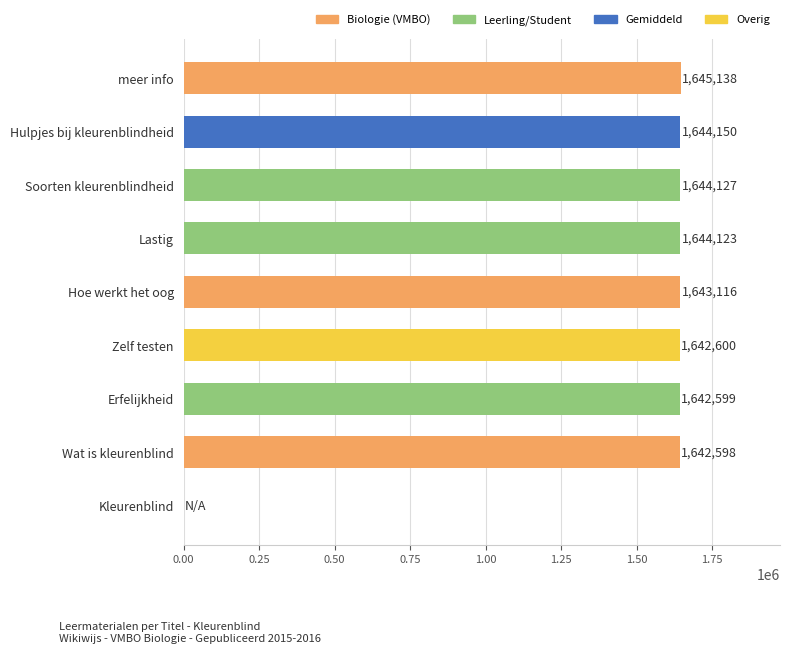

What value does the data have at Lastig?

1644123